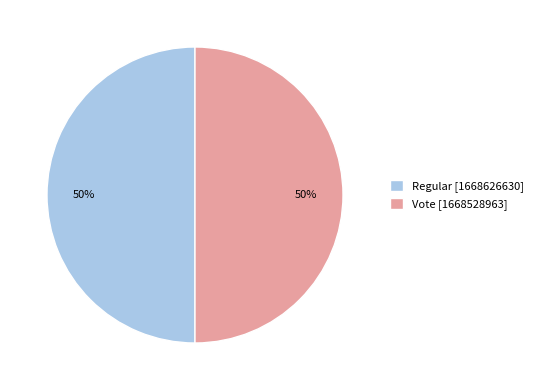

Combined, do Vote [1668528963] and Regular [1668626630] account for over 50%?

Yes